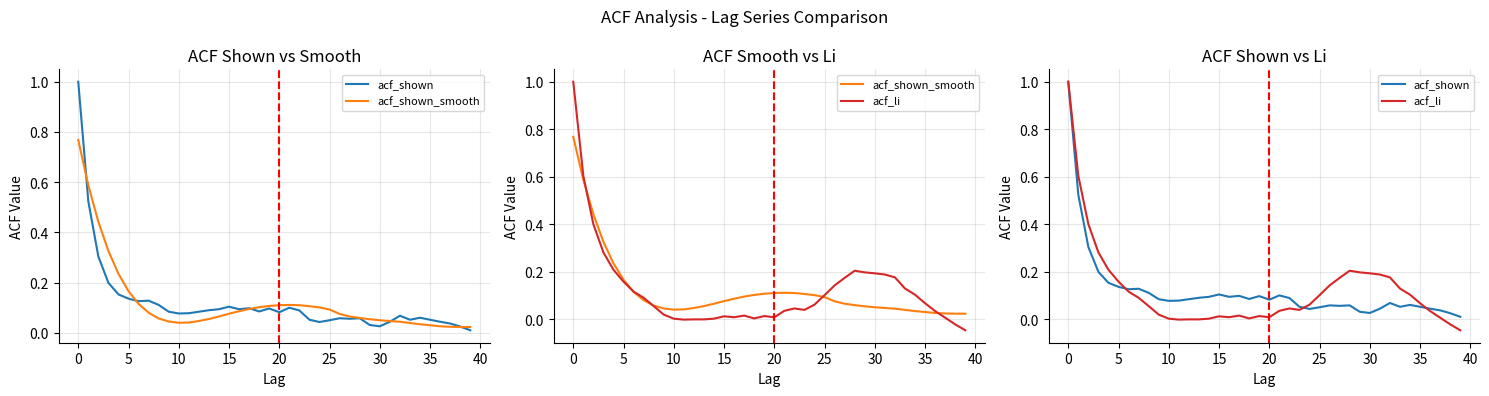

The value of acf_shown at 17 is 0.1. True or false?

True